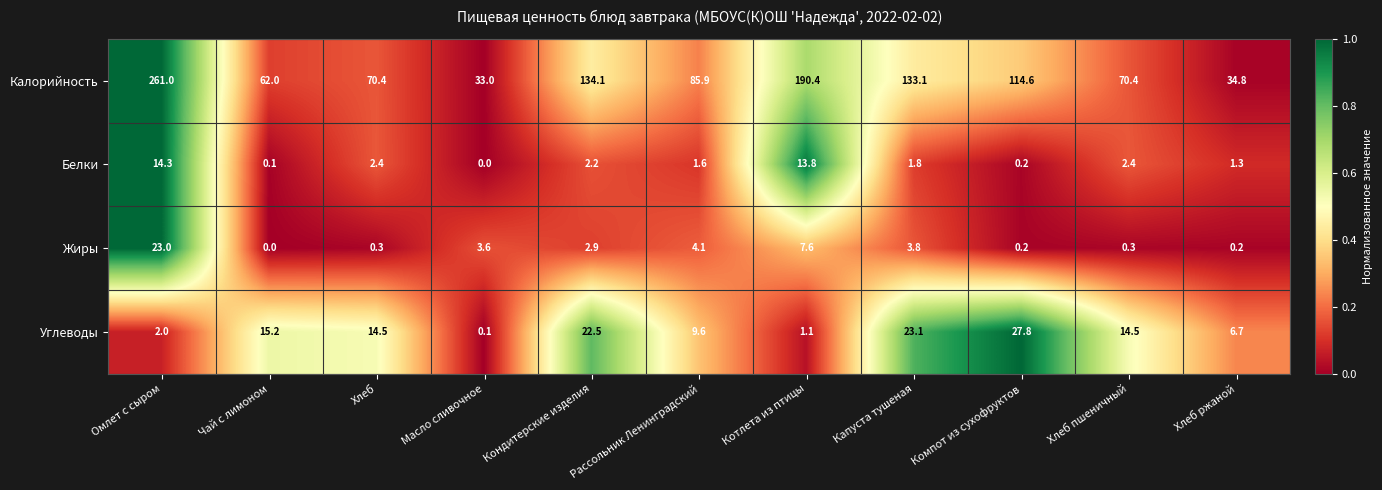

Rank the series at Рассольник Ленинградский from lowest to highest value.

Белки, Жиры, Углеводы, Калорийность